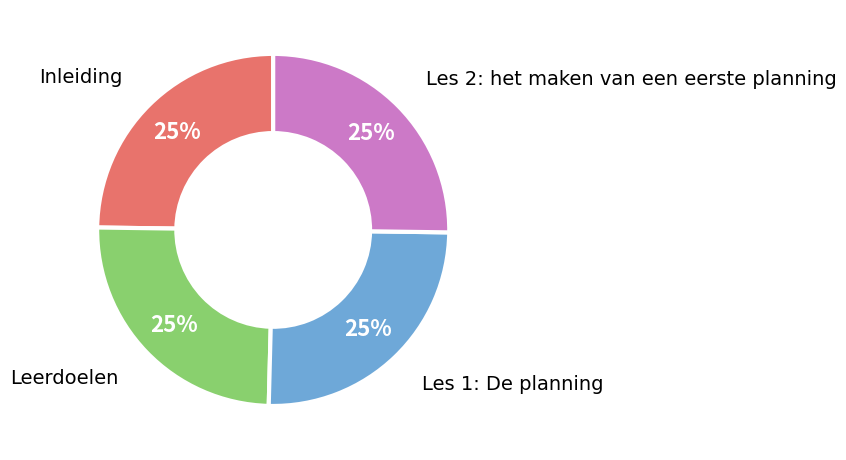

Count the number of slices in the pie.

4